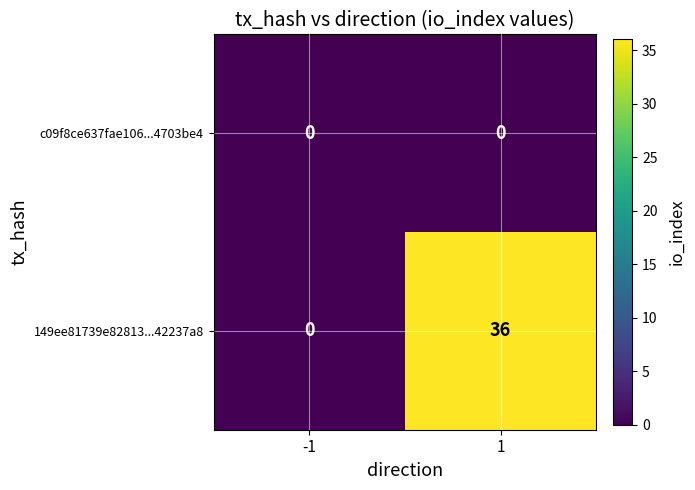

At how many categories does at least one series exceed 11?

1